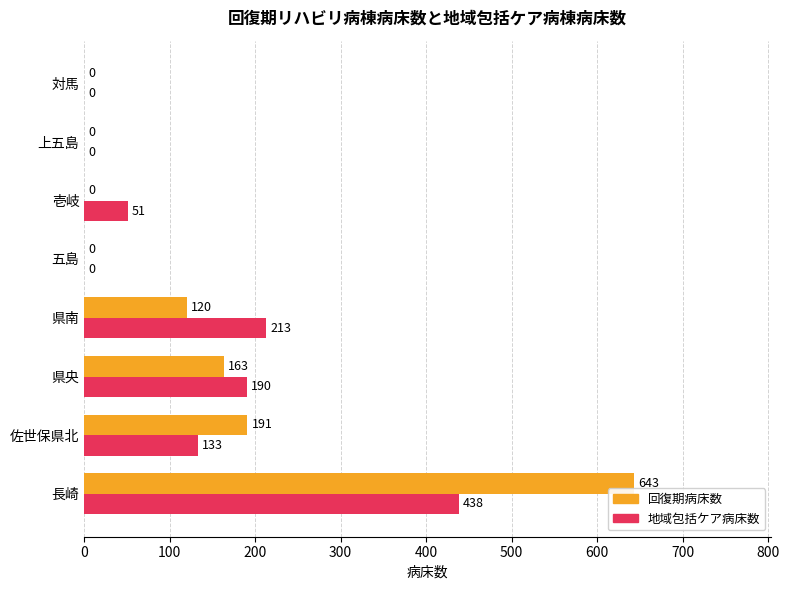

Which category has the highest value across all series?

長崎